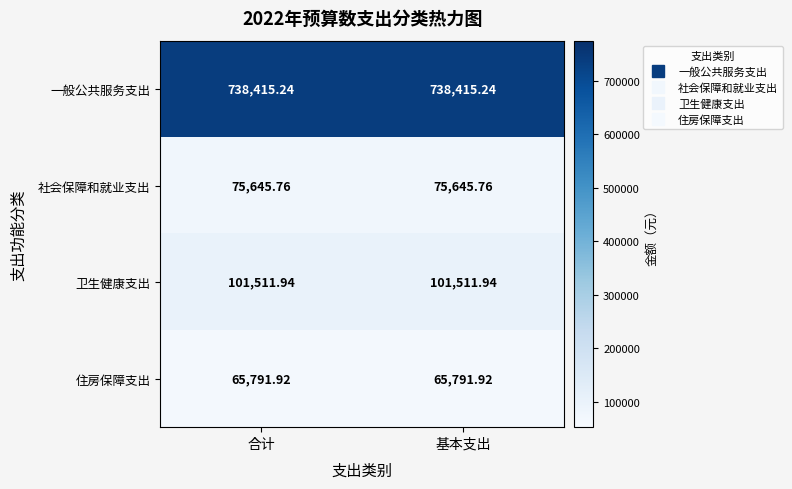

Is the value of 一般公共服务支出 at 基本支出 greater than the value of 卫生健康支出 at 合计?

Yes